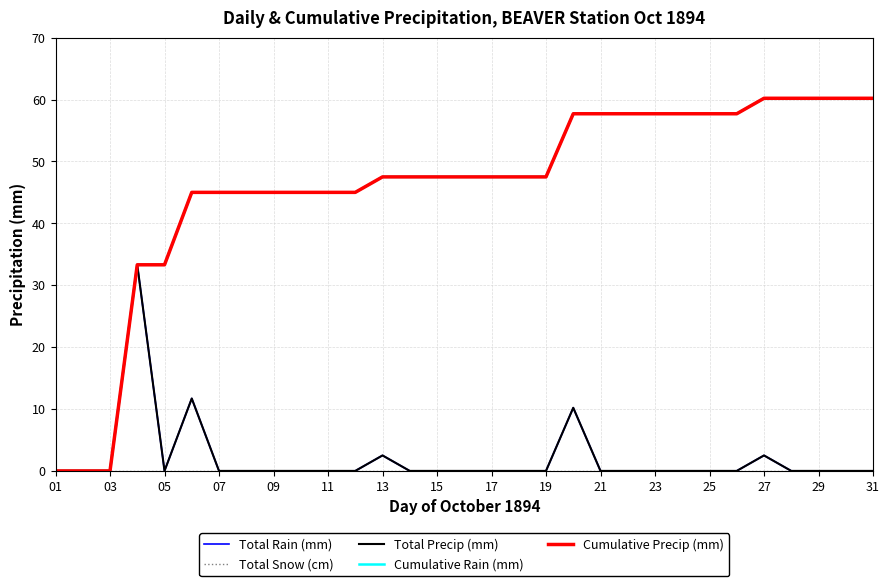

True or false: Cumulative Rain (mm) and Total Rain (mm) intersect in this chart.

False